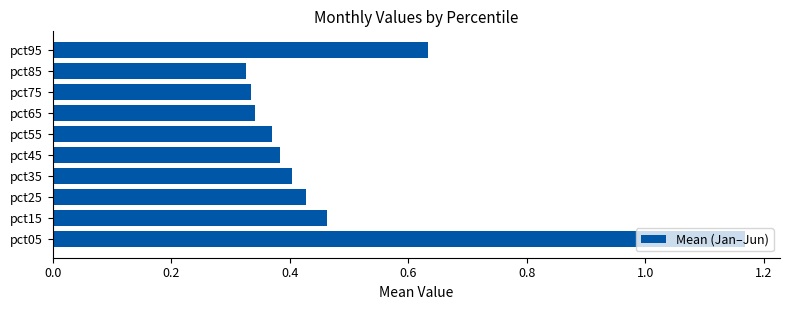

How many values are between 0 and 1?

9